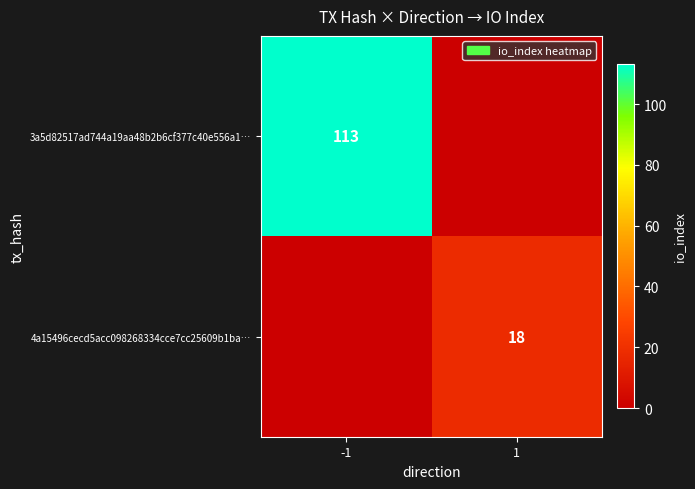

Is the value of 4a15496cecd5acc098268334cce7cc25609b1ba… at 1 greater than the value of 3a5d82517ad744a19aa48b2b6cf377c40e556a1… at -1?

No